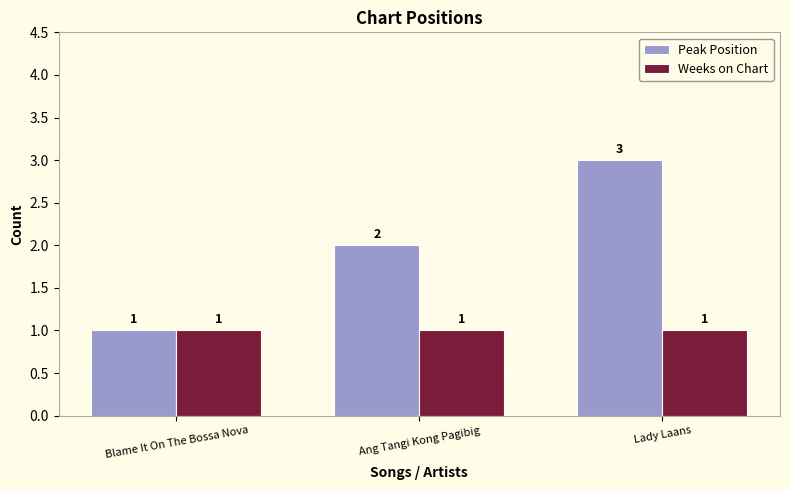

What is the sum of the Weeks on Chart values at Blame It On The Bossa Nova and Lady Laans?

2